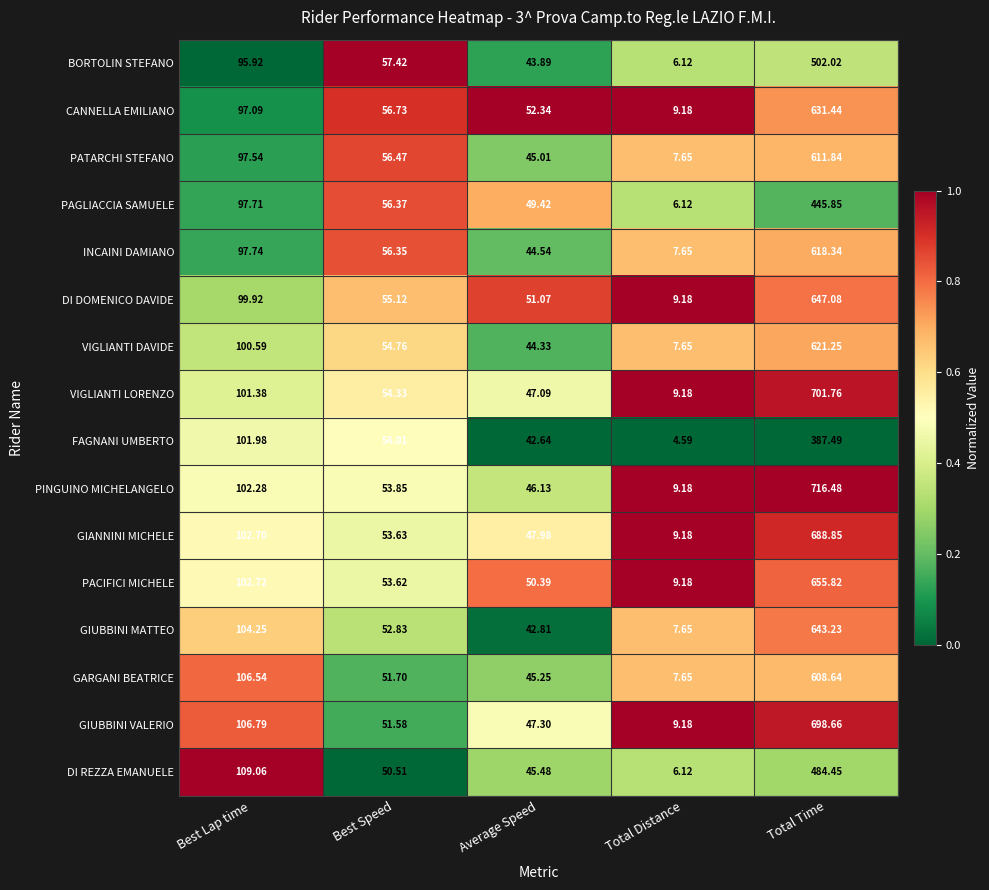

Where does the PINGUINO MICHELANGELO series first go above 53?

Best Lap time